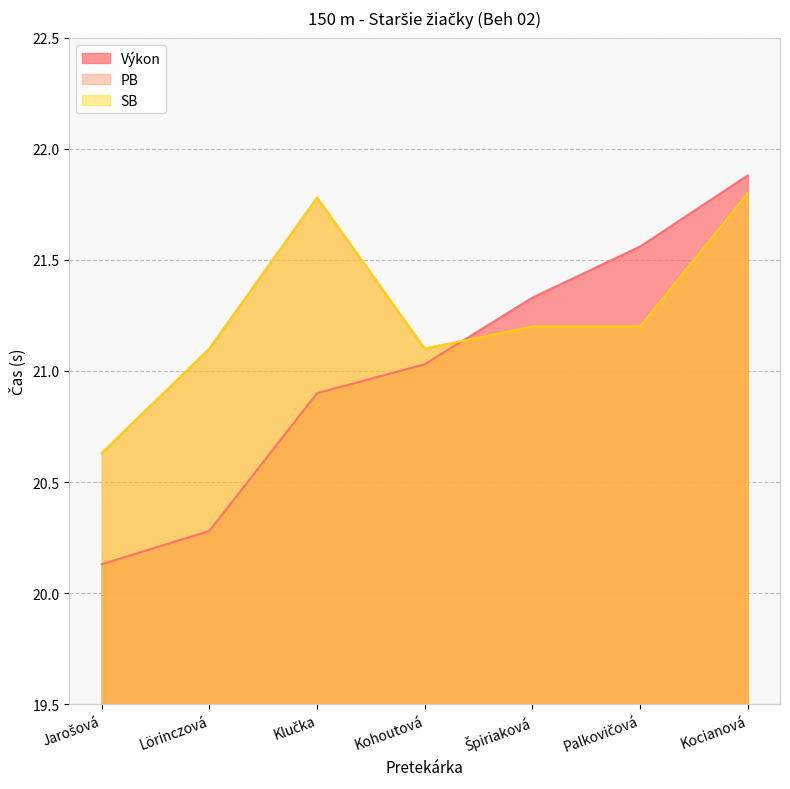

Where is SB nearest to the value 21?

Lörinczová